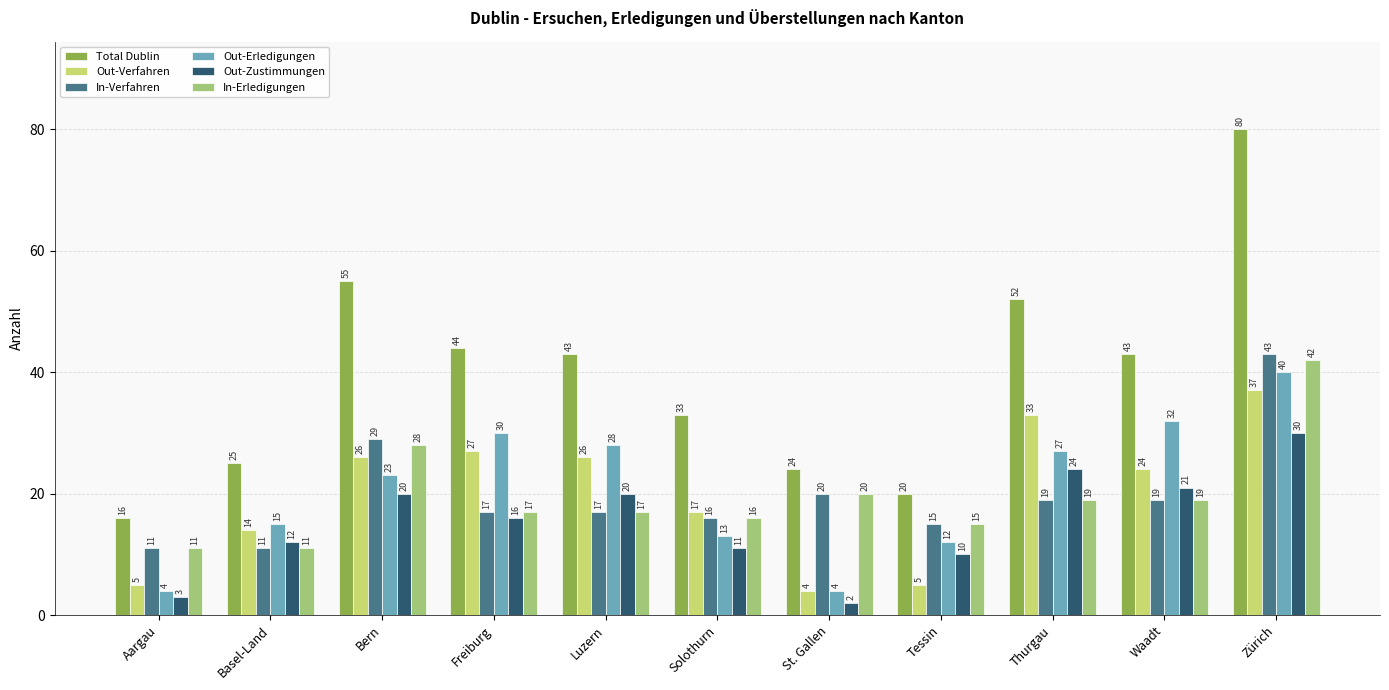

What is the label of the 10th bar from the left?

Waadt